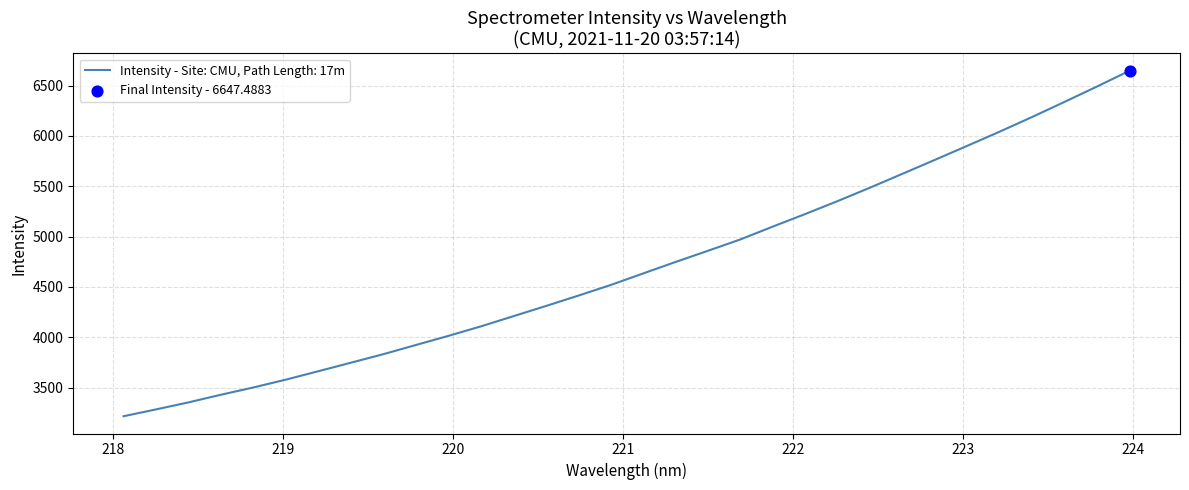

What is the greatest value displayed?

6647.5